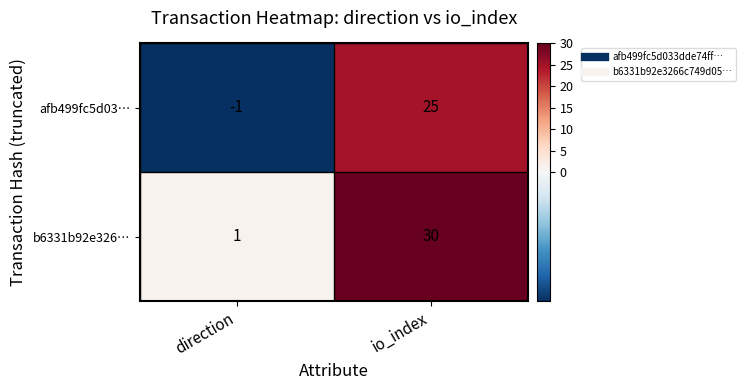

The b6331b92e326… series shows 2 at direction. True or false?

False